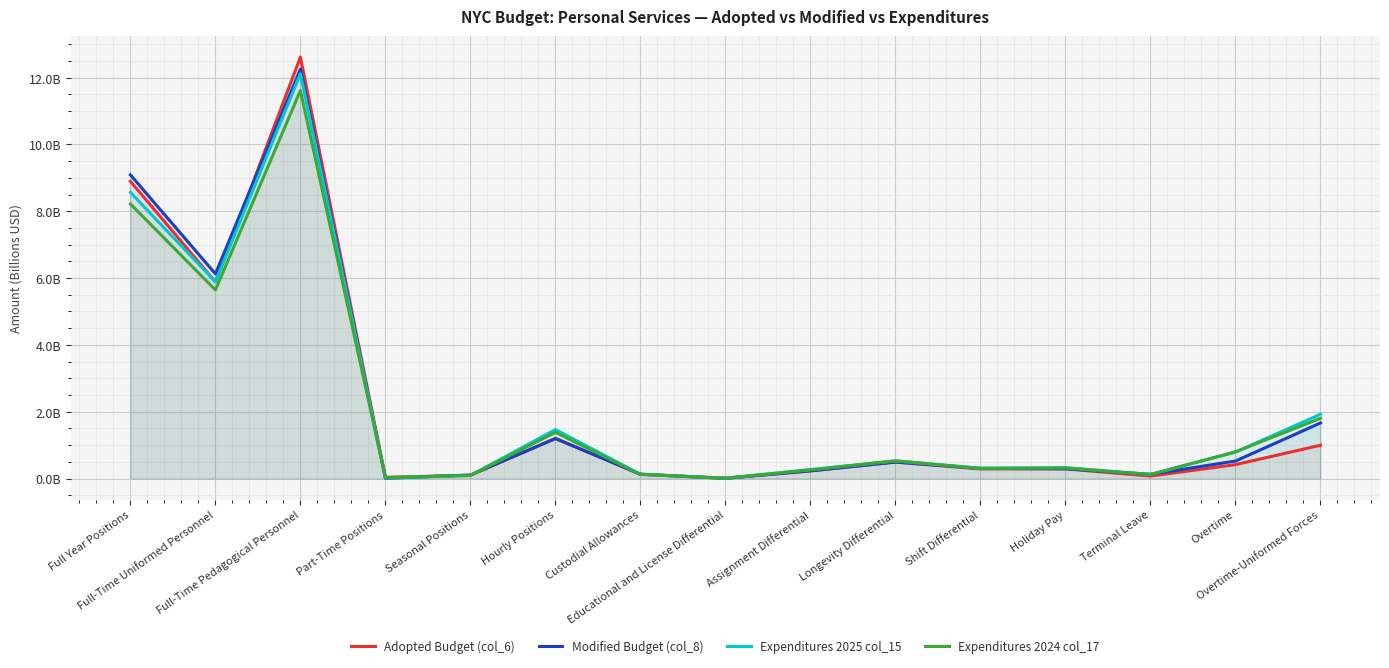

The Modified Budget (col_8) series shows 128297952.0 at Custodial Allowances. True or false?

True